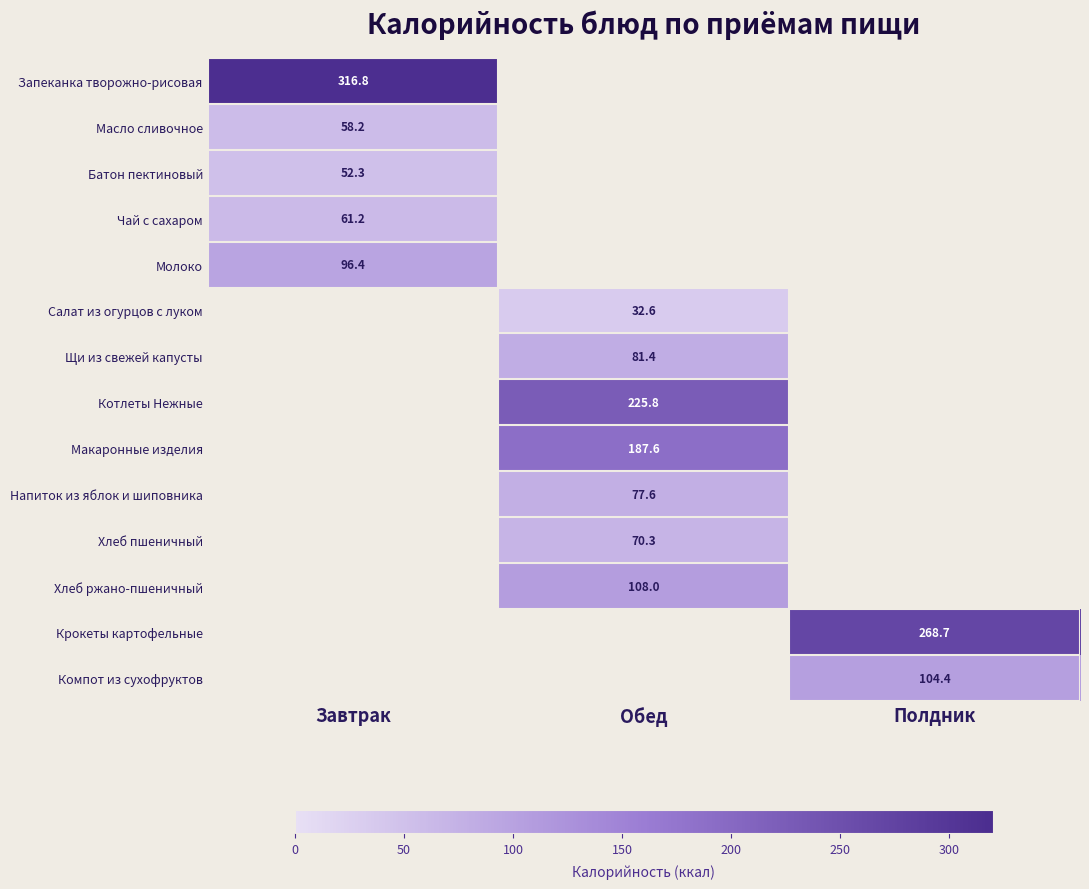

True or false: Щи из свежей капусты has a value of 81.4 at Обед.

True